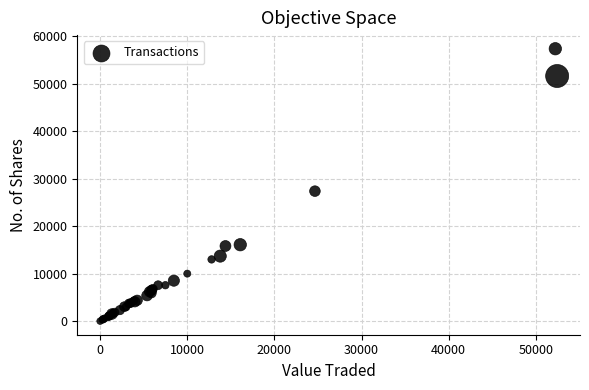

What Y value in the scatter plot is closest to 28698?

27387